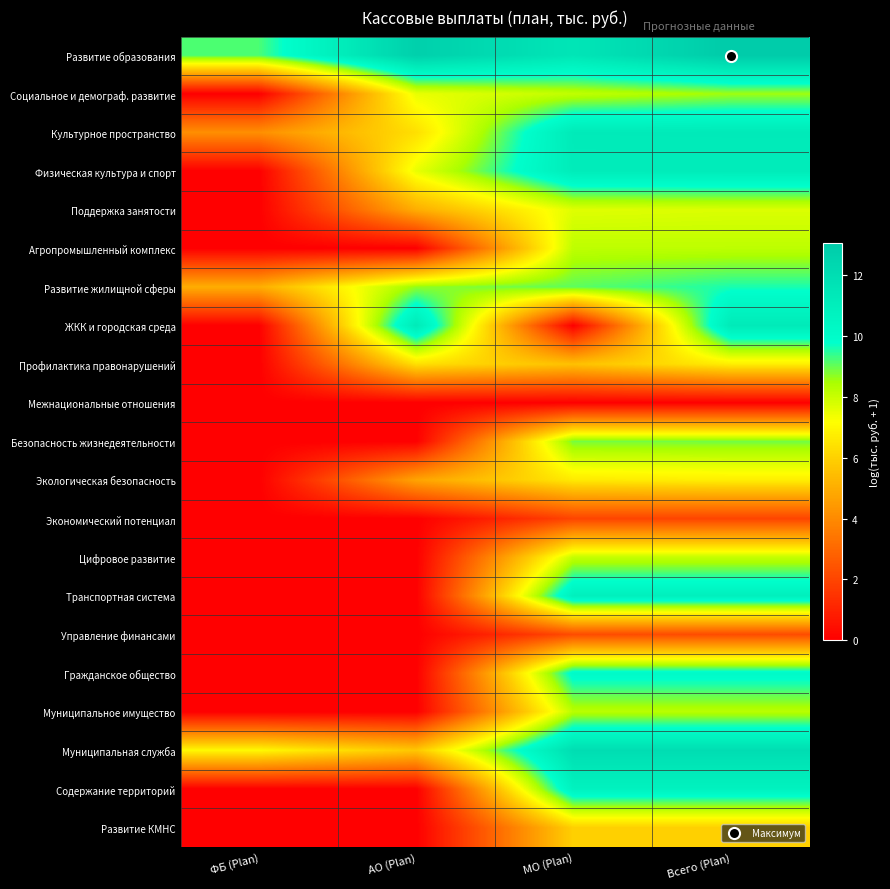

Reading left to right, extract all data points from this chart.

Развитие образования: ФБ (Plan)=9.2	АО (Plan)=12.8	МО (Plan)=11.5	Всего (Plan)=13.0
Социальное и демограф. развитие: ФБ (Plan)=0.0	АО (Plan)=7.5	МО (Plan)=8.1	Всего (Plan)=8.6
Культурное пространство: ФБ (Plan)=4.1	АО (Plan)=6.4	МО (Plan)=11.3	Всего (Plan)=11.3
Физическая культура и спорт: ФБ (Plan)=0.0	АО (Plan)=7.5	МО (Plan)=11.1	Всего (Plan)=11.2
Поддержка занятости: ФБ (Plan)=0.0	АО (Plan)=5.0	МО (Plan)=7.7	Всего (Plan)=7.7
Агропромышленный комплекс: ФБ (Plan)=0.0	АО (Plan)=0.0	МО (Plan)=8.2	Всего (Plan)=8.2
Развитие жилищной сферы: ФБ (Plan)=5.0	АО (Plan)=8.7	МО (Plan)=9.1	Всего (Plan)=9.6
ЖКК и городская среда: ФБ (Plan)=0.0	АО (Plan)=11.3	МО (Plan)=0.0	Всего (Plan)=11.3
Профилактика правонарушений: ФБ (Plan)=0.0	АО (Plan)=6.4	МО (Plan)=5.6	Всего (Plan)=6.8
Межнациональные отношения: ФБ (Plan)=0.0	АО (Plan)=0.0	МО (Plan)=0.0	Всего (Plan)=0.0
Безопасность жизнедеятельности: ФБ (Plan)=0.0	АО (Plan)=0.0	МО (Plan)=8.9	Всего (Plan)=8.9
Экологическая безопасность: ФБ (Plan)=0.0	АО (Plan)=4.7	МО (Plan)=6.7	Всего (Plan)=6.8
Экономический потенциал: ФБ (Plan)=0.0	АО (Plan)=0.0	МО (Plan)=2.0	Всего (Plan)=2.0
Цифровое развитие: ФБ (Plan)=0.0	АО (Plan)=0.0	МО (Plan)=8.1	Всего (Plan)=8.1
Транспортная система: ФБ (Plan)=0.0	АО (Plan)=0.0	МО (Plan)=10.9	Всего (Plan)=10.9
Управление финансами: ФБ (Plan)=0.0	АО (Plan)=0.0	МО (Plan)=2.2	Всего (Plan)=2.2
Гражданское общество: ФБ (Plan)=0.0	АО (Plan)=0.0	МО (Plan)=10.1	Всего (Plan)=10.1
Муниципальное имущество: ФБ (Plan)=0.0	АО (Plan)=0.0	МО (Plan)=8.2	Всего (Plan)=8.2
Муниципальная служба: ФБ (Plan)=7.0	АО (Plan)=5.7	МО (Plan)=12.0	Всего (Plan)=12.0
Содержание территорий: ФБ (Plan)=0.0	АО (Plan)=0.0	МО (Plan)=10.7	Всего (Plan)=10.7
Развитие КМНС: ФБ (Plan)=0.0	АО (Plan)=0.0	МО (Plan)=6.0	Всего (Plan)=6.0